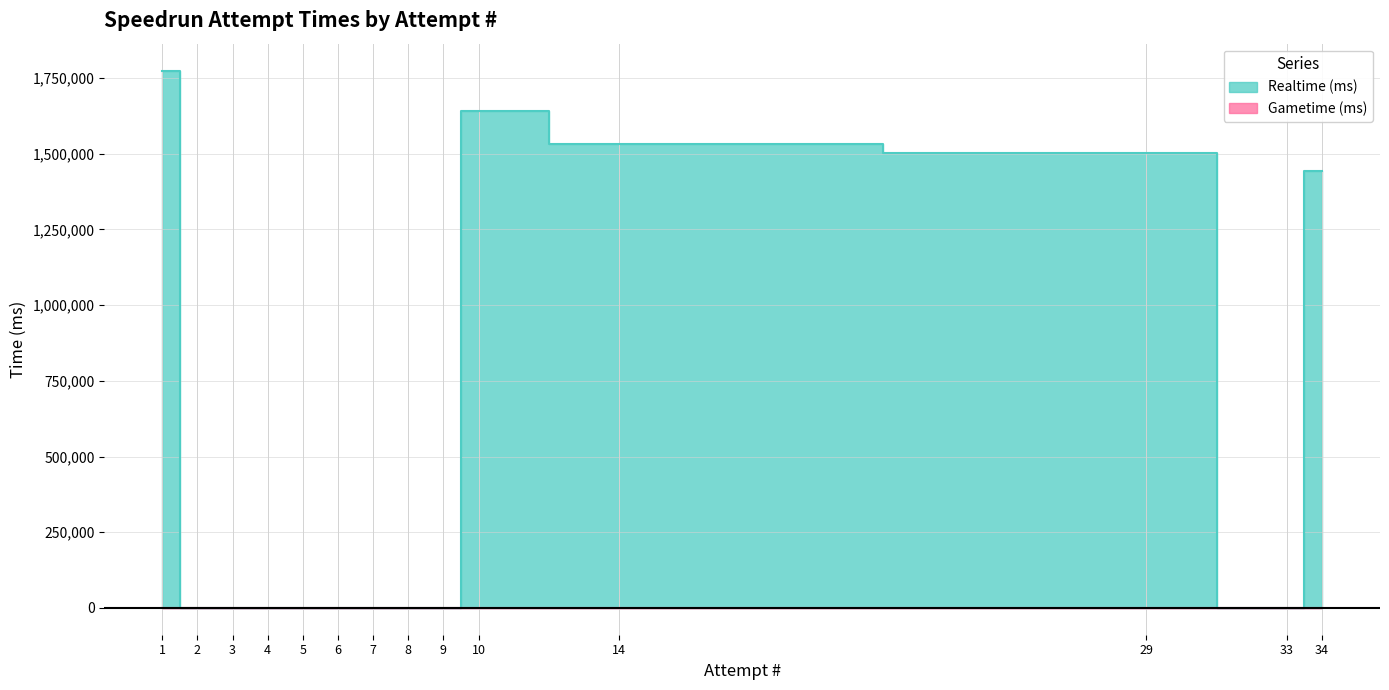

True or false: the data shows -575896 at 3.

False